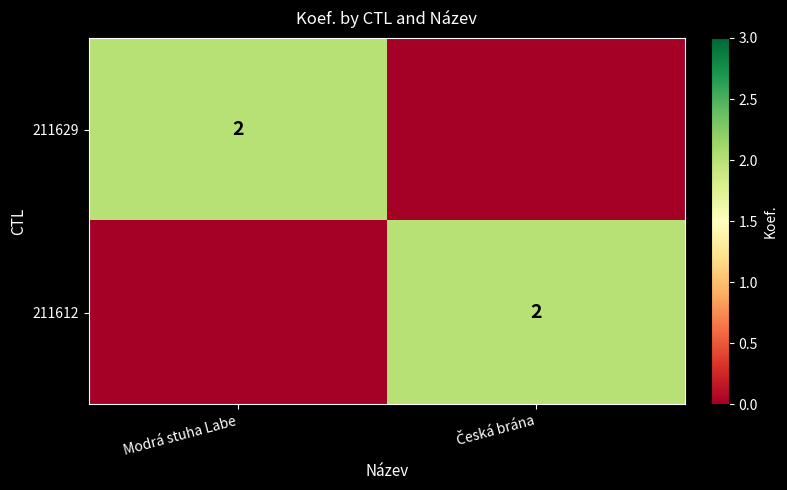

The value of 211629 at Modrá stuha Labe is 3. True or false?

False